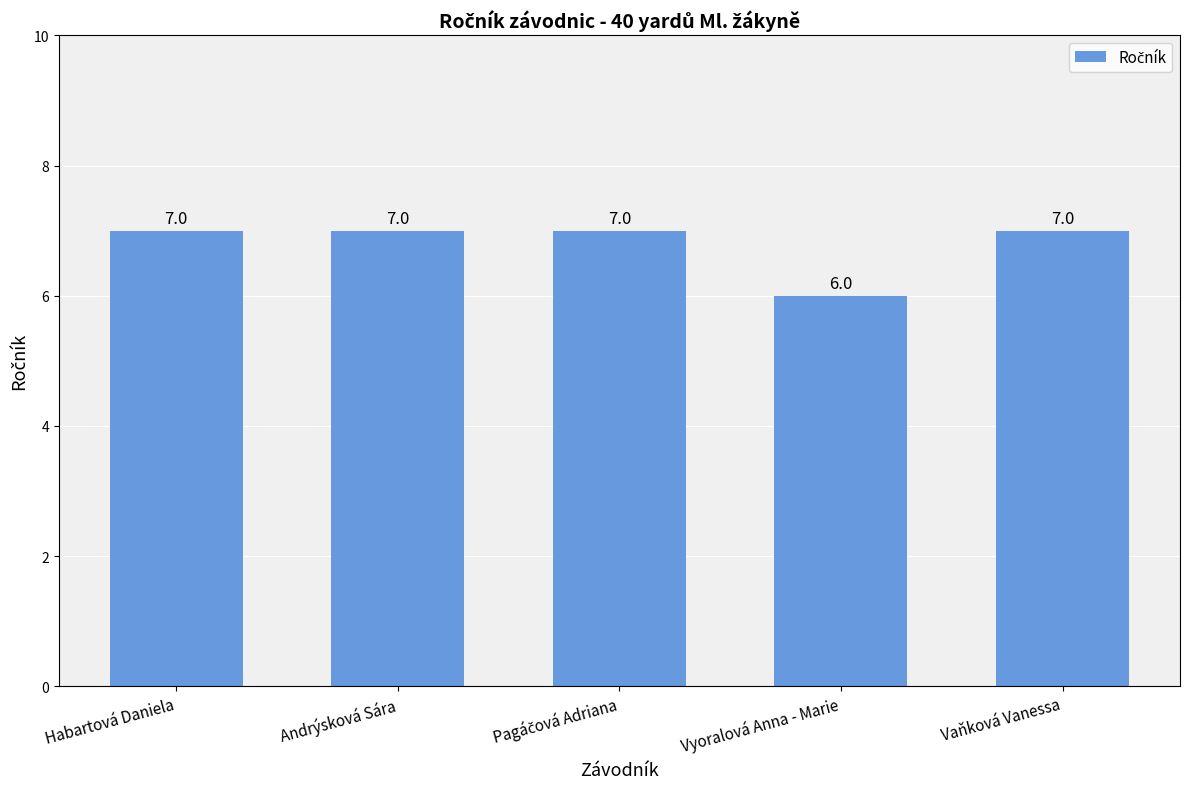

What is the value of the 4th bar from the left?

6